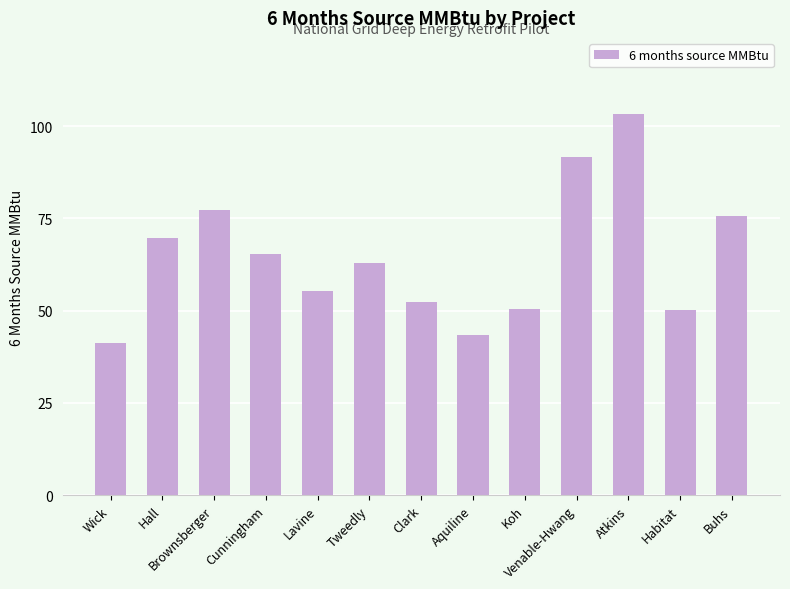

What is the label of the 11th bar from the right?

Brownsberger